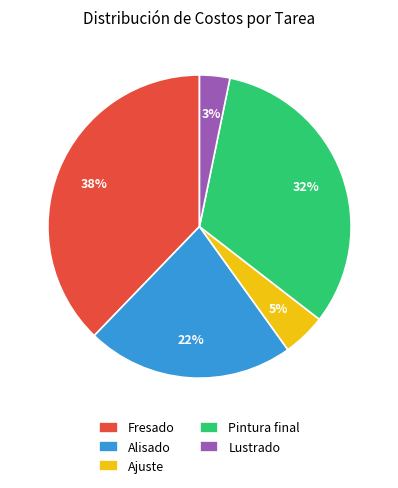

To the nearest percent, what is the difference between the largest and smallest slice percentages?

35%